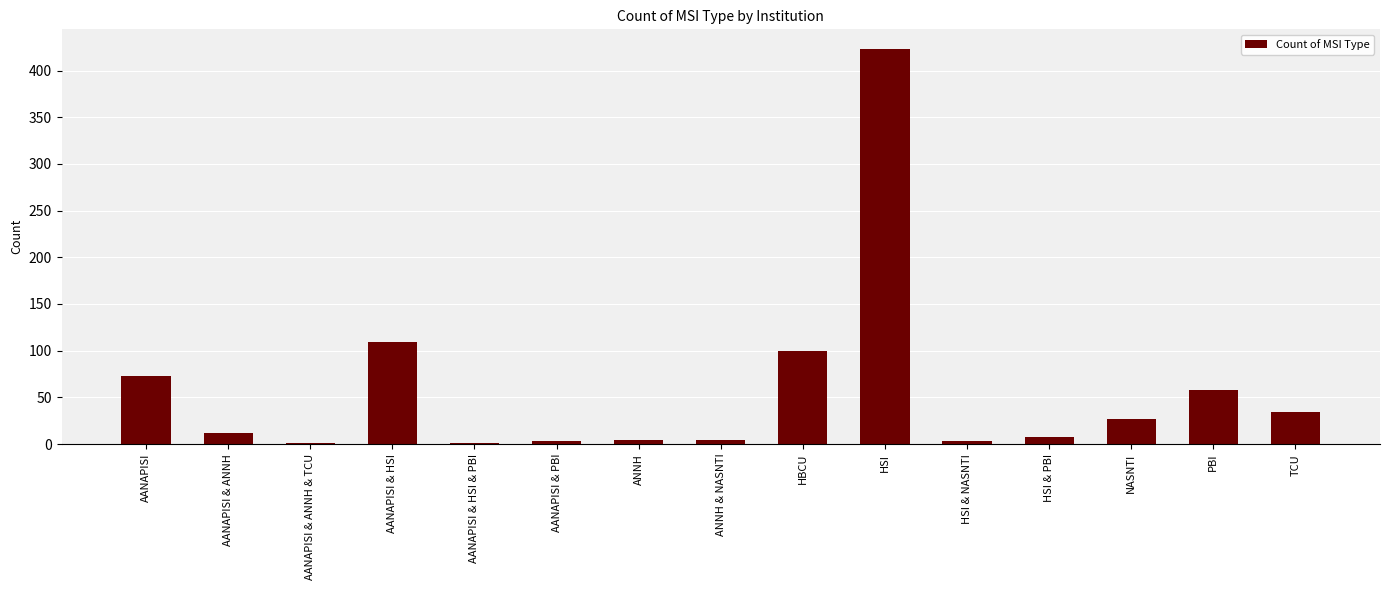

What is the maximum value shown in the chart?

423